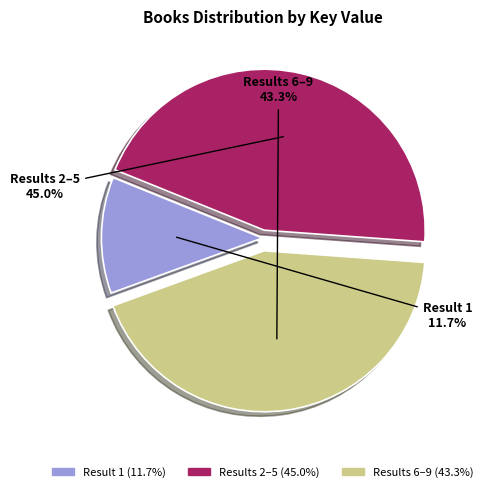

Is there any slice that represents more than half of the pie?

No